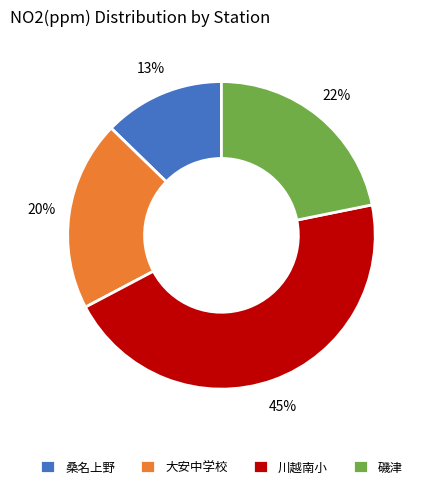

To the nearest percent, what portion does 大安中学校 represent?

20%